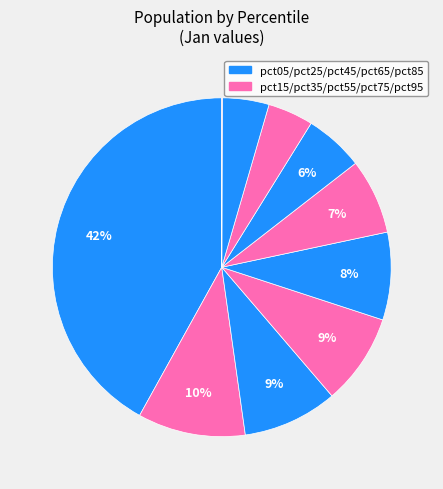

Which slice is the largest?

pct05